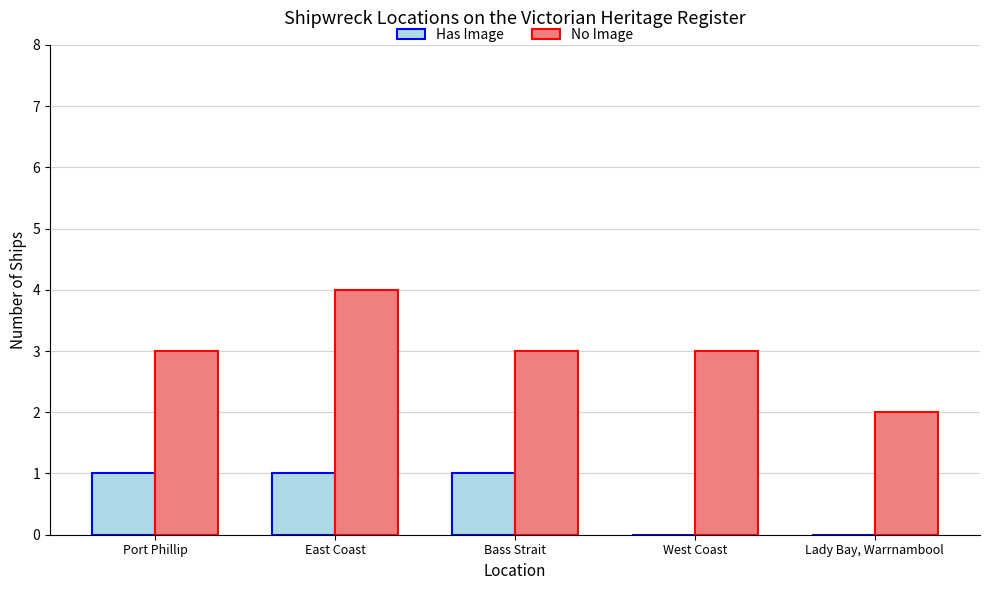

Which series has the largest range (max minus min)?

No Image